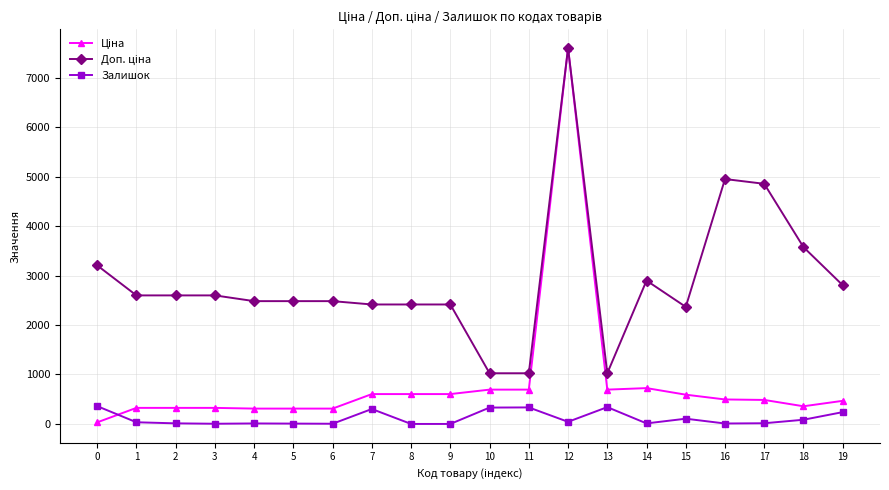

At which category is the sum across all series the highest?

12